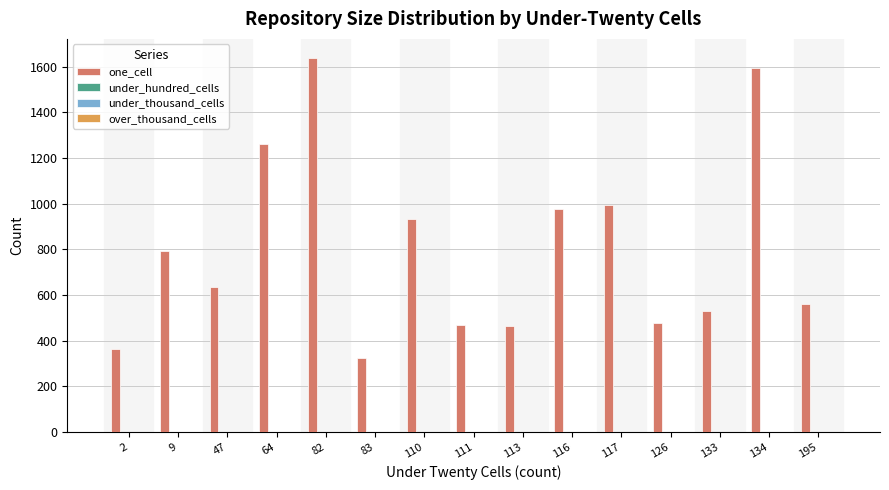

Count the number of categories in the chart.

15